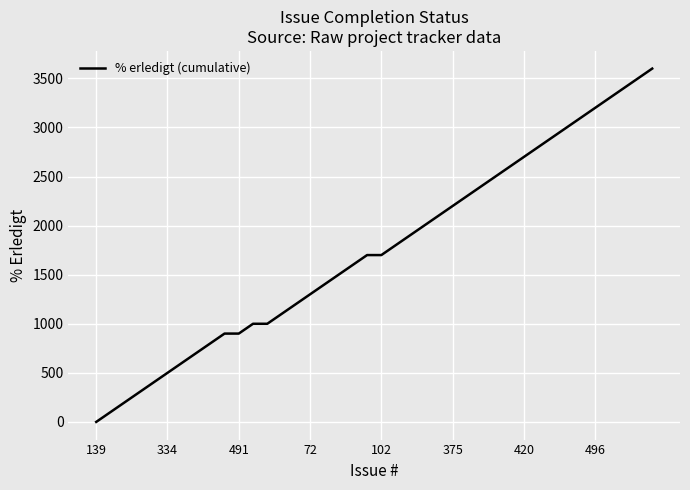

What is the difference between the maximum and minimum values?

3600